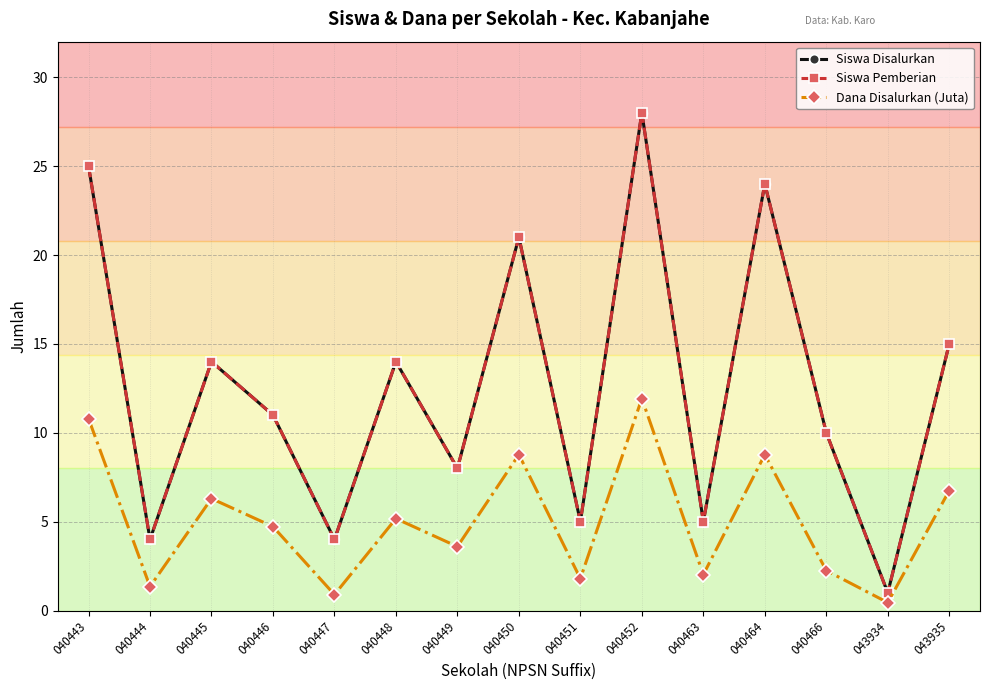

Is the value of Dana Disalurkan (Juta) at 040444 greater than the value of Siswa Disalurkan at 040466?

No